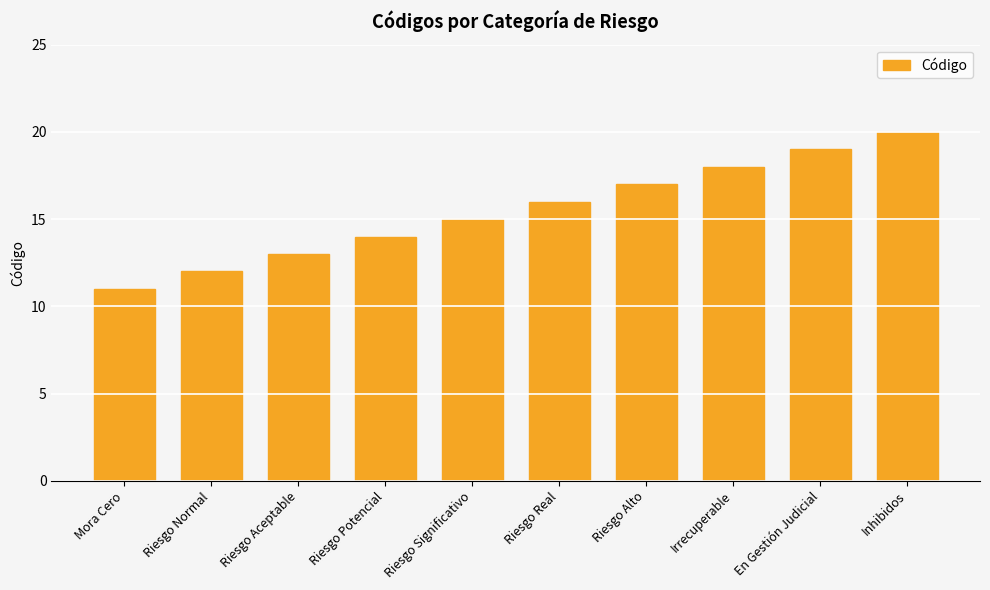

The chart shows a value of 22 at Riesgo Significativo. True or false?

False